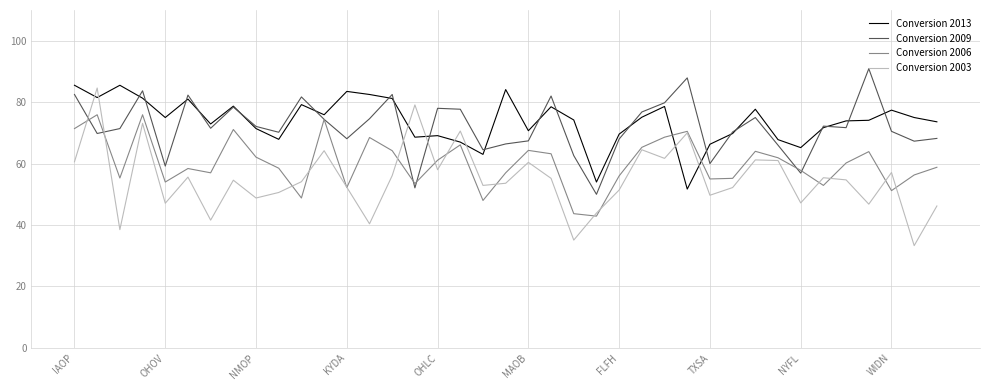

What is the smallest value displayed?

33.3